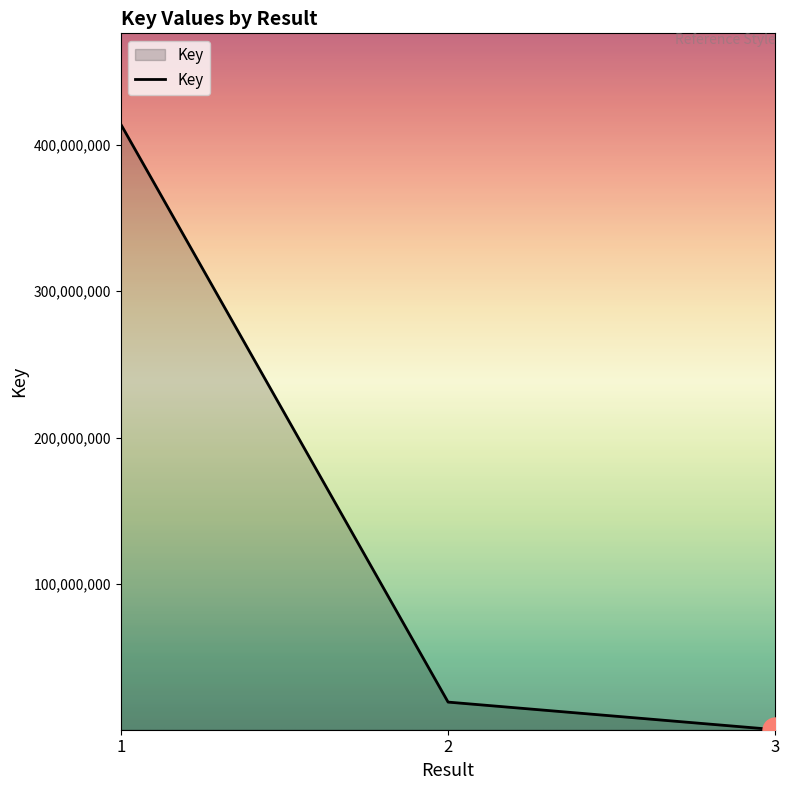

Which has a higher value, 1 or 2?

1